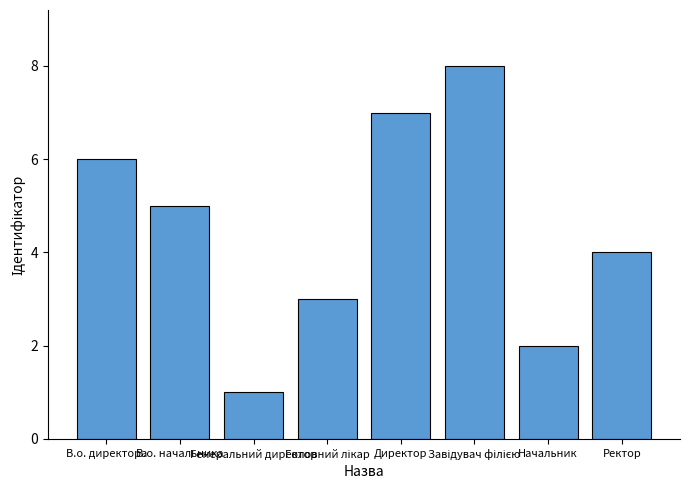

Which has a higher value, В.о. директора or В.о. начальника?

В.о. директора